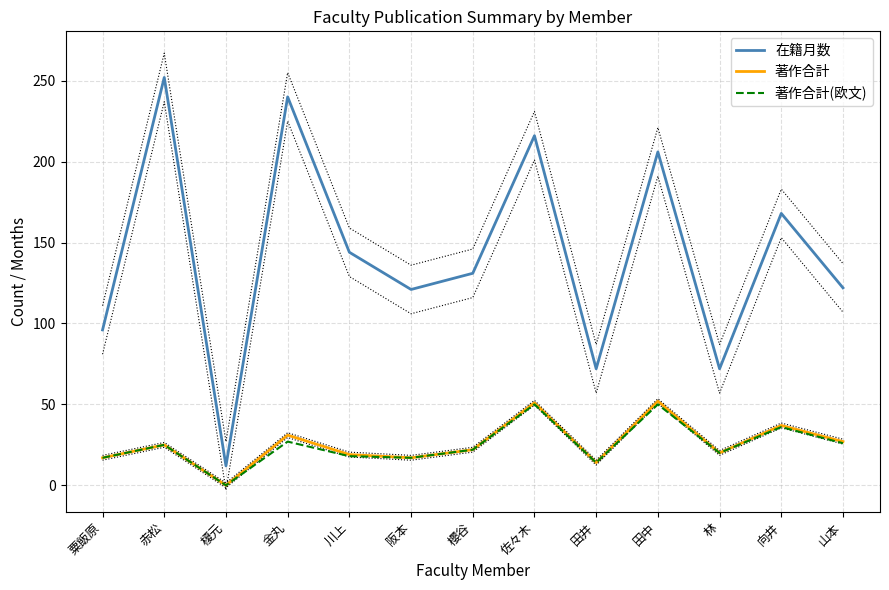

True or false: 著作合計 has more than 0 interior local peaks.

True